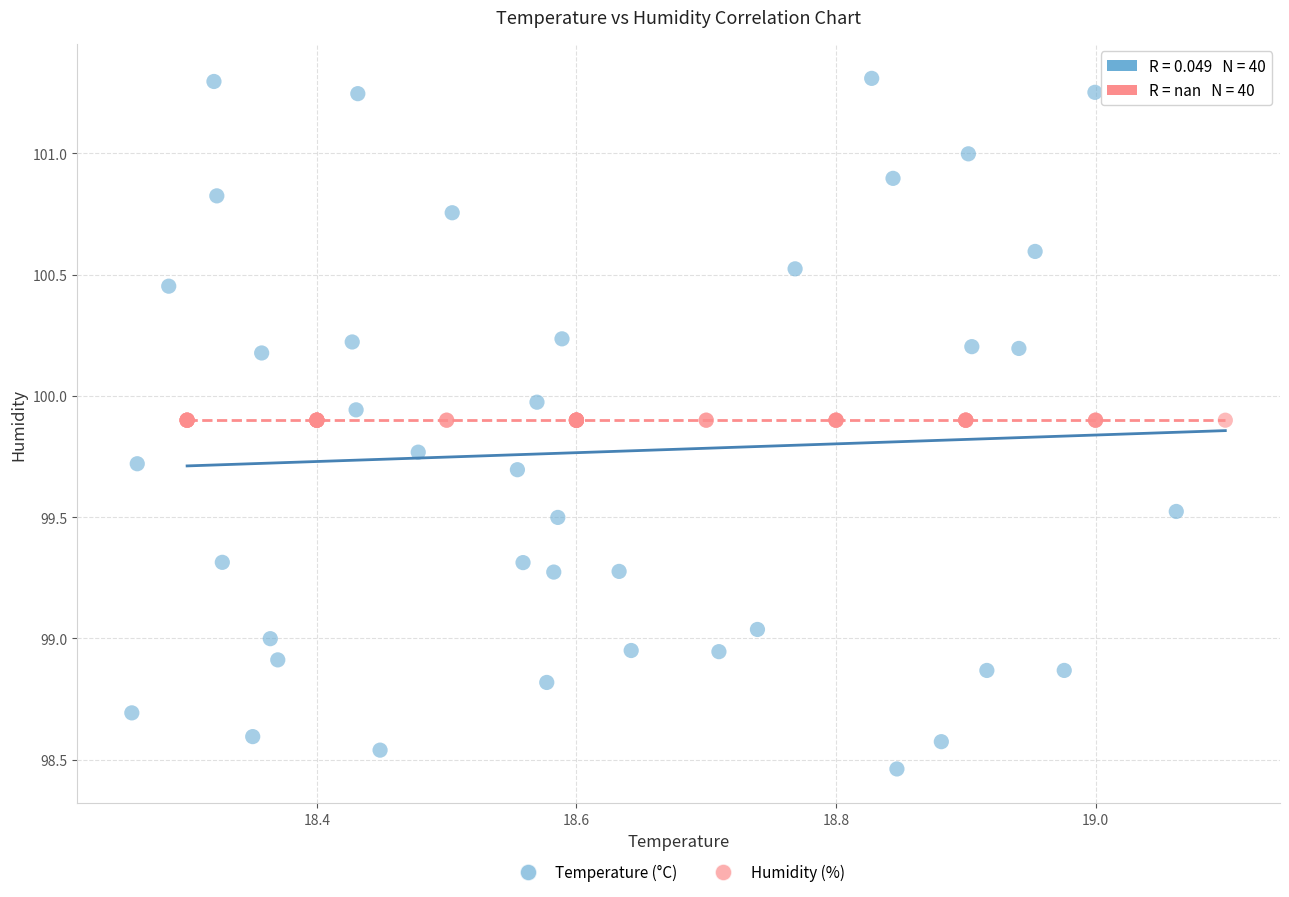

Which series contains the highest Y value?

Temperature (°C)